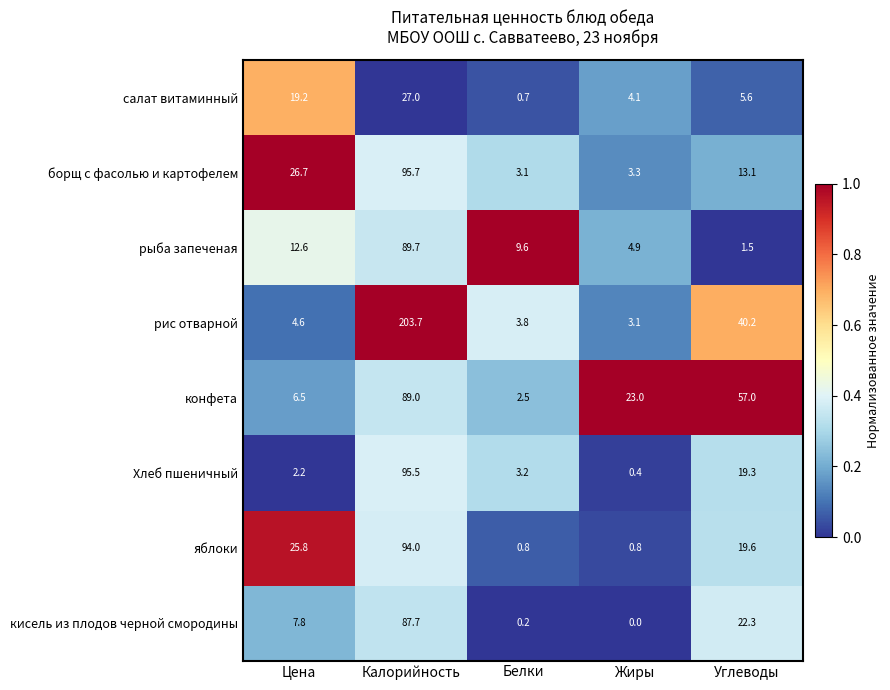

Which label corresponds to the smallest value in the chart?

Жиры